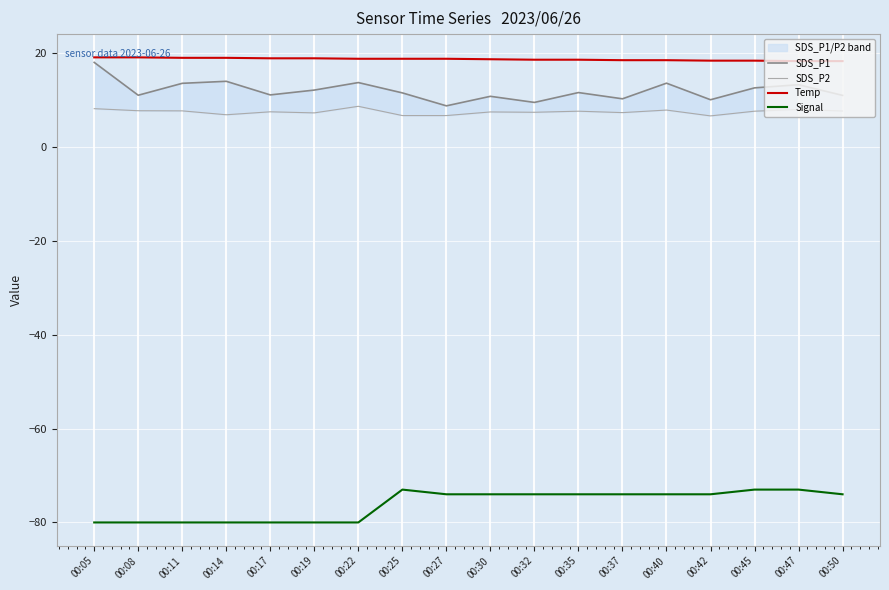

Reading right to left, extract all data points from this chart.

SDS_P1: 00:50=11.0	00:47=13.3	00:45=12.6	00:42=10.1	00:40=13.6	00:37=10.3	00:35=11.6	00:32=9.5	00:30=10.8	00:27=8.8	00:25=11.5	00:22=13.7	00:19=12.1	00:17=11.1	00:14=14.0	00:11=13.6	00:08=11.0	00:05=18.0
SDS_P2: 00:50=7.7	00:47=8.0	00:45=7.6	00:42=6.6	00:40=7.9	00:37=7.3	00:35=7.6	00:32=7.4	00:30=7.5	00:27=6.7	00:25=6.7	00:22=8.7	00:19=7.3	00:17=7.5	00:14=6.9	00:11=7.7	00:08=7.7	00:05=8.2
Temp: 00:50=18.3	00:47=18.3	00:45=18.4	00:42=18.4	00:40=18.5	00:37=18.5	00:35=18.6	00:32=18.6	00:30=18.7	00:27=18.8	00:25=18.8	00:22=18.8	00:19=18.9	00:17=18.9	00:14=19.0	00:11=19.0	00:08=19.1	00:05=19.1
Signal: 00:50=-74.0	00:47=-73.0	00:45=-73.0	00:42=-74.0	00:40=-74.0	00:37=-74.0	00:35=-74.0	00:32=-74.0	00:30=-74.0	00:27=-74.0	00:25=-73.0	00:22=-80.0	00:19=-80.0	00:17=-80.0	00:14=-80.0	00:11=-80.0	00:08=-80.0	00:05=-80.0